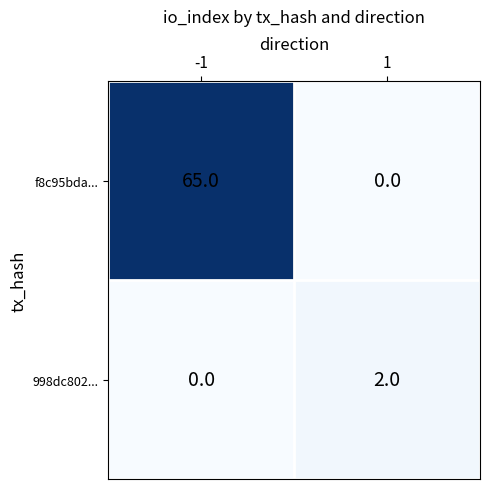

Which series has the largest total across all categories?

f8c95bda...